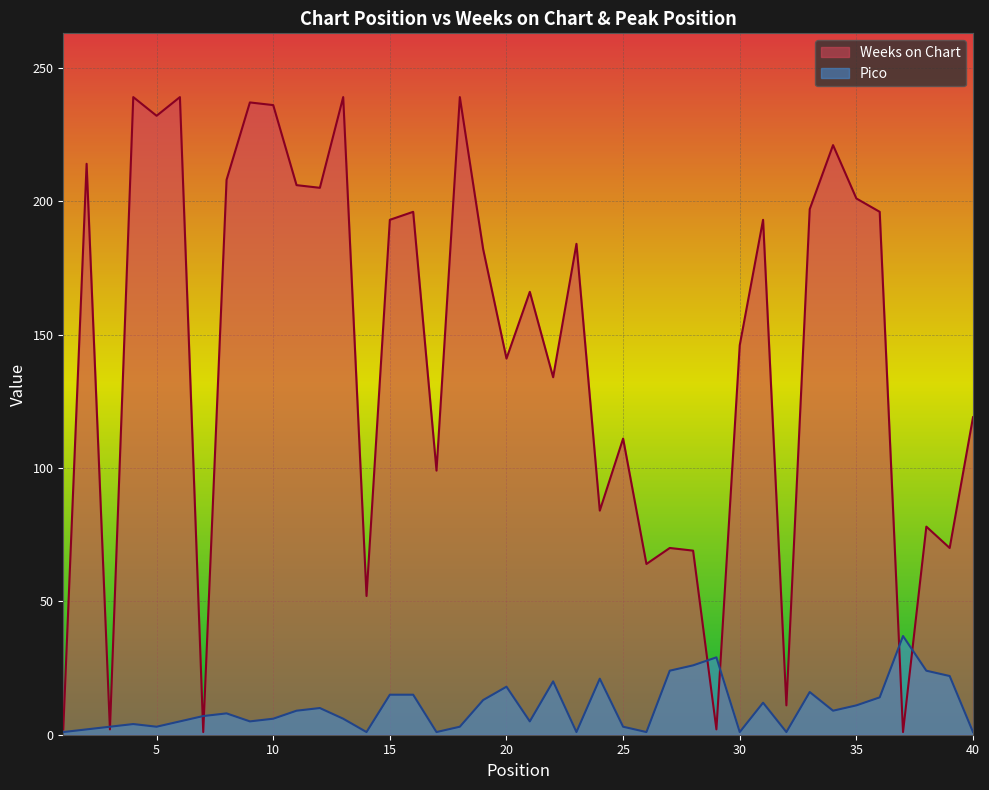

Which series changed the most between 13 and 33?

Weeks on Chart